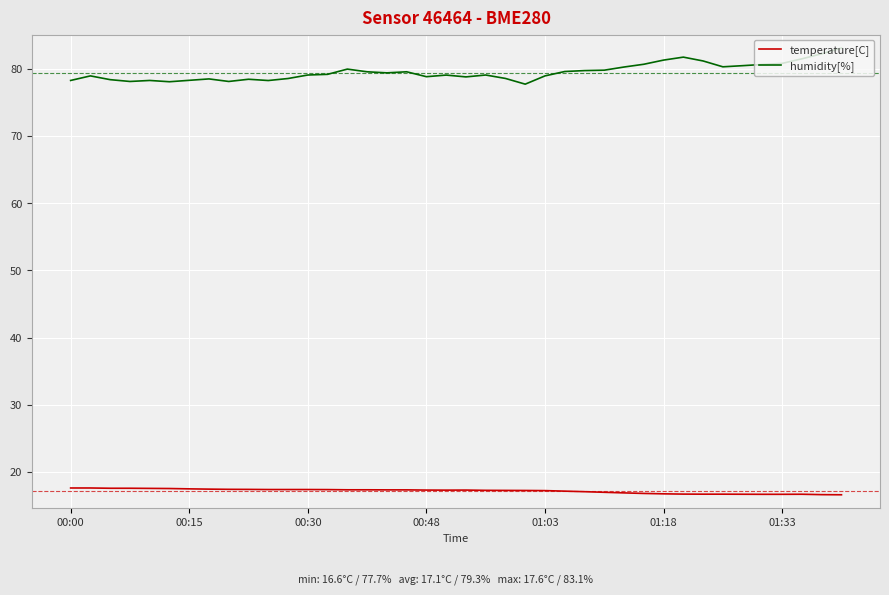

Which series has the largest range (max minus min)?

humidity[%]